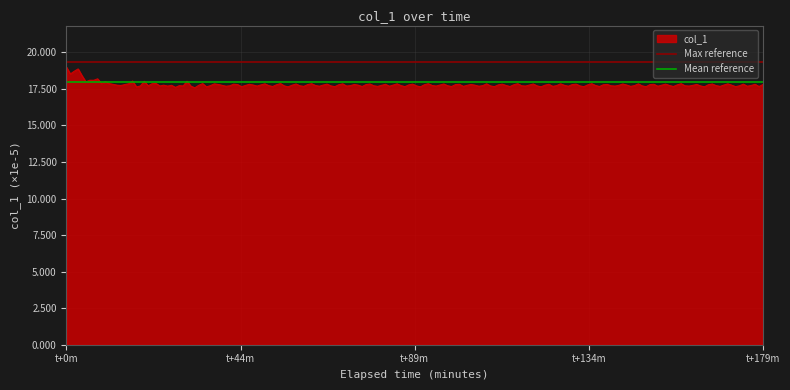

What is the highest value of the col_1 series?

19.0